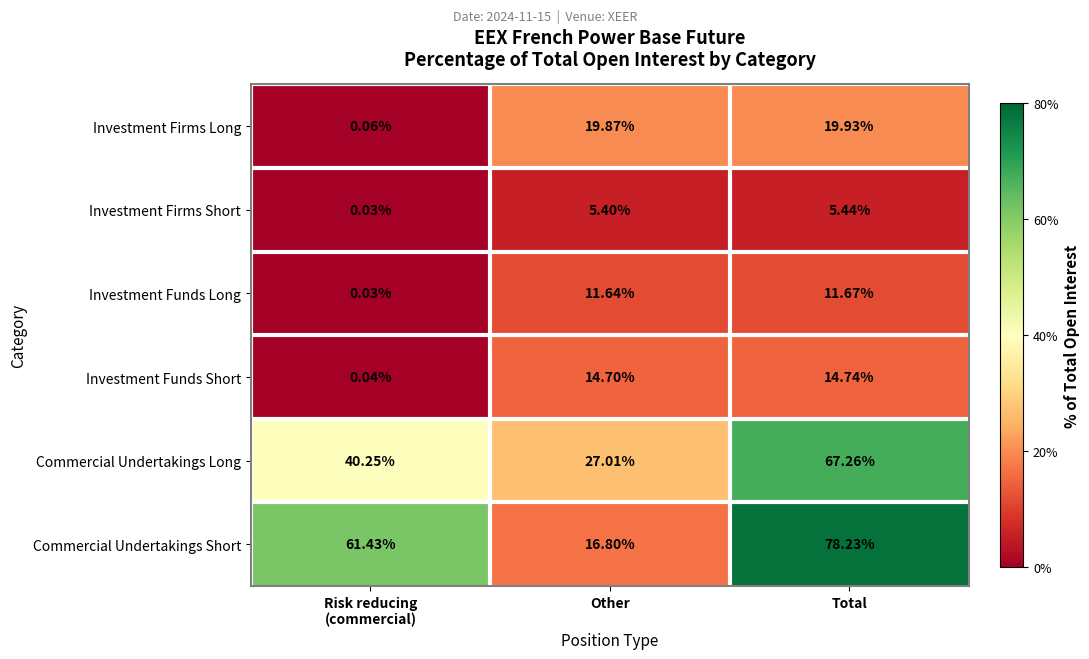

At which label does Investment Firms Short first exceed 5?

Other